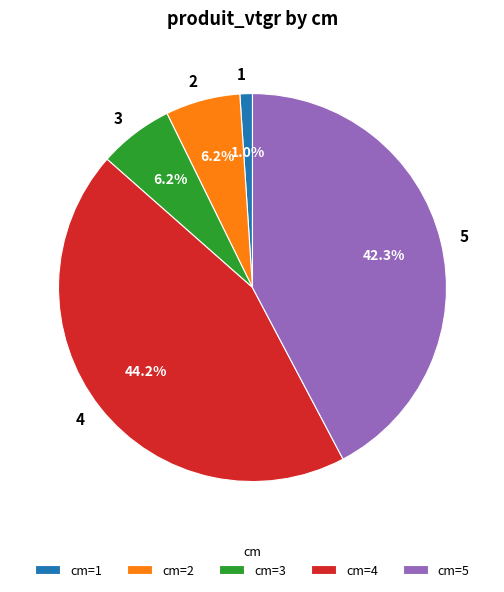

How many segments does this pie chart have?

5